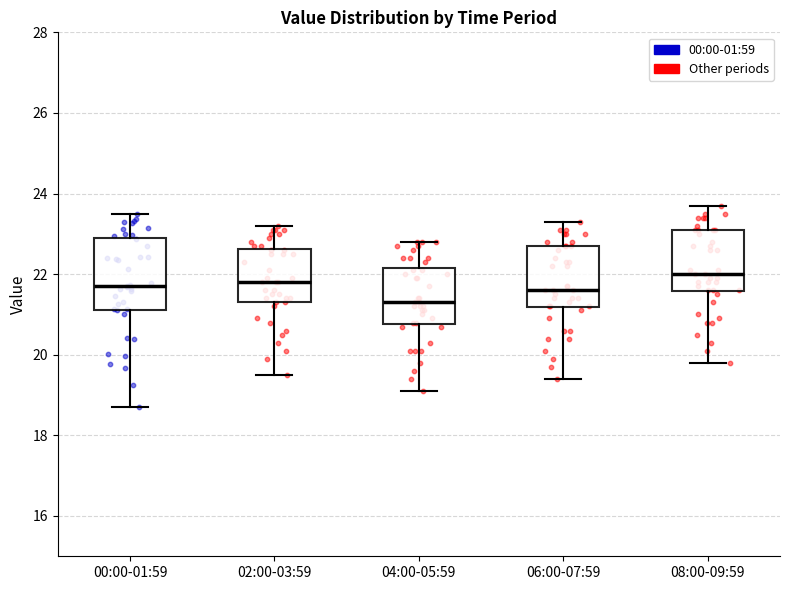

Where does the upper whisker of the box for 06:00-07:59 end on the y-axis? The values are not printed on the chart, so give them approximately, as read against the axis.

23.4